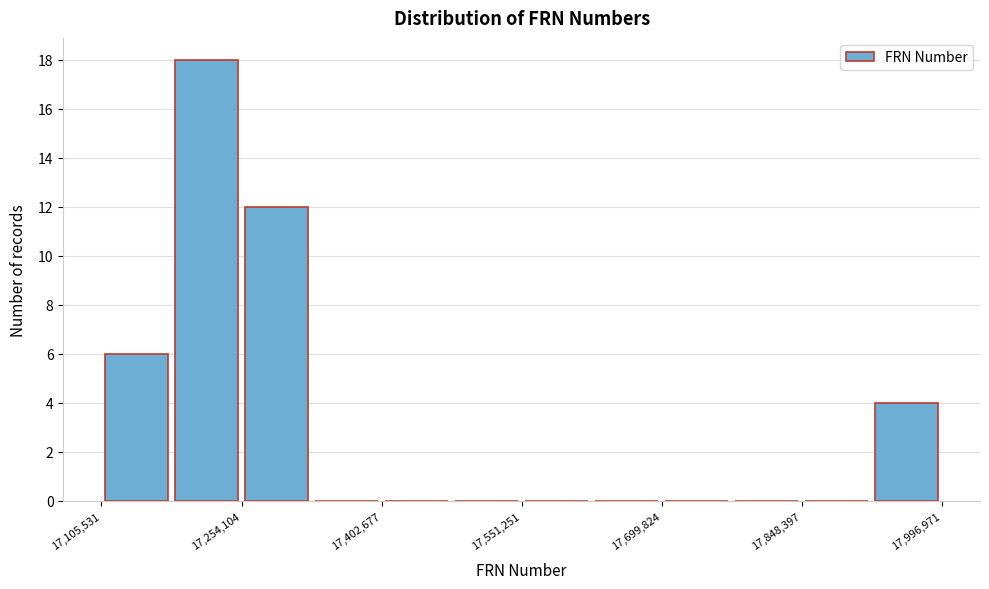

Read against the x-axis, roughly where is the centre of the tallest bar?

17220000